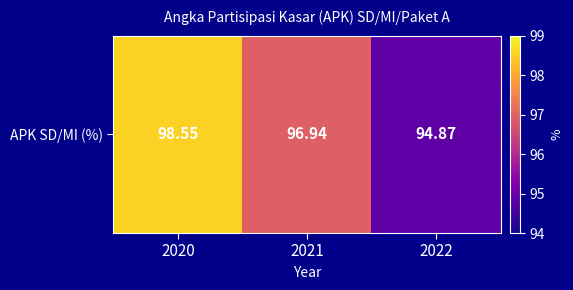

Reading left to right, extract all data points from this chart.

2020=98.5	2021=96.9	2022=94.9